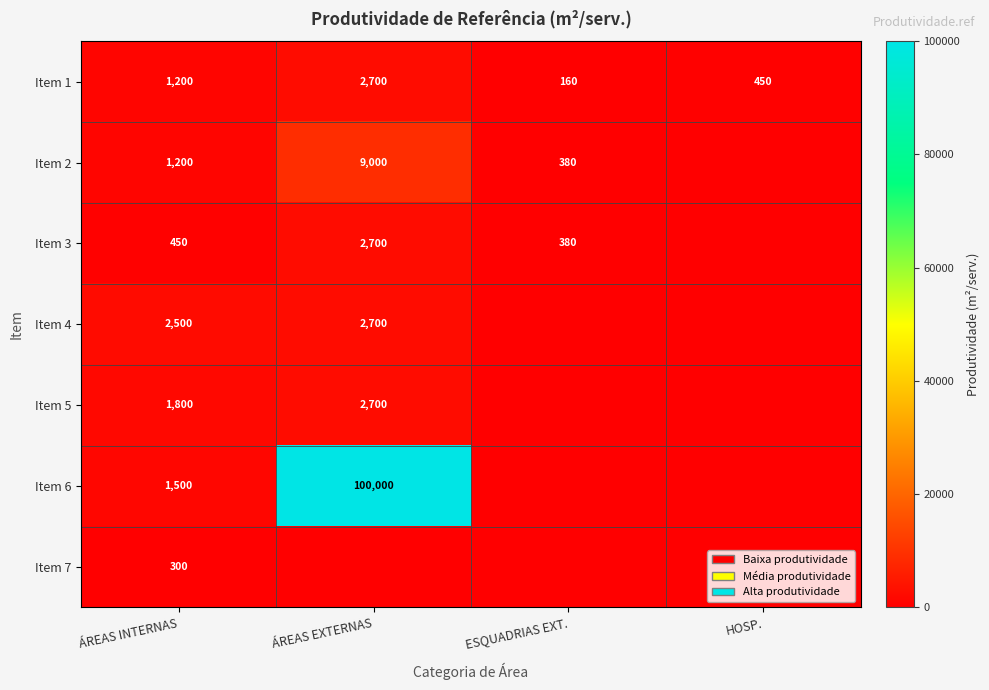

Where is Item 1 nearest to the value 1430?

ÁREAS INTERNAS